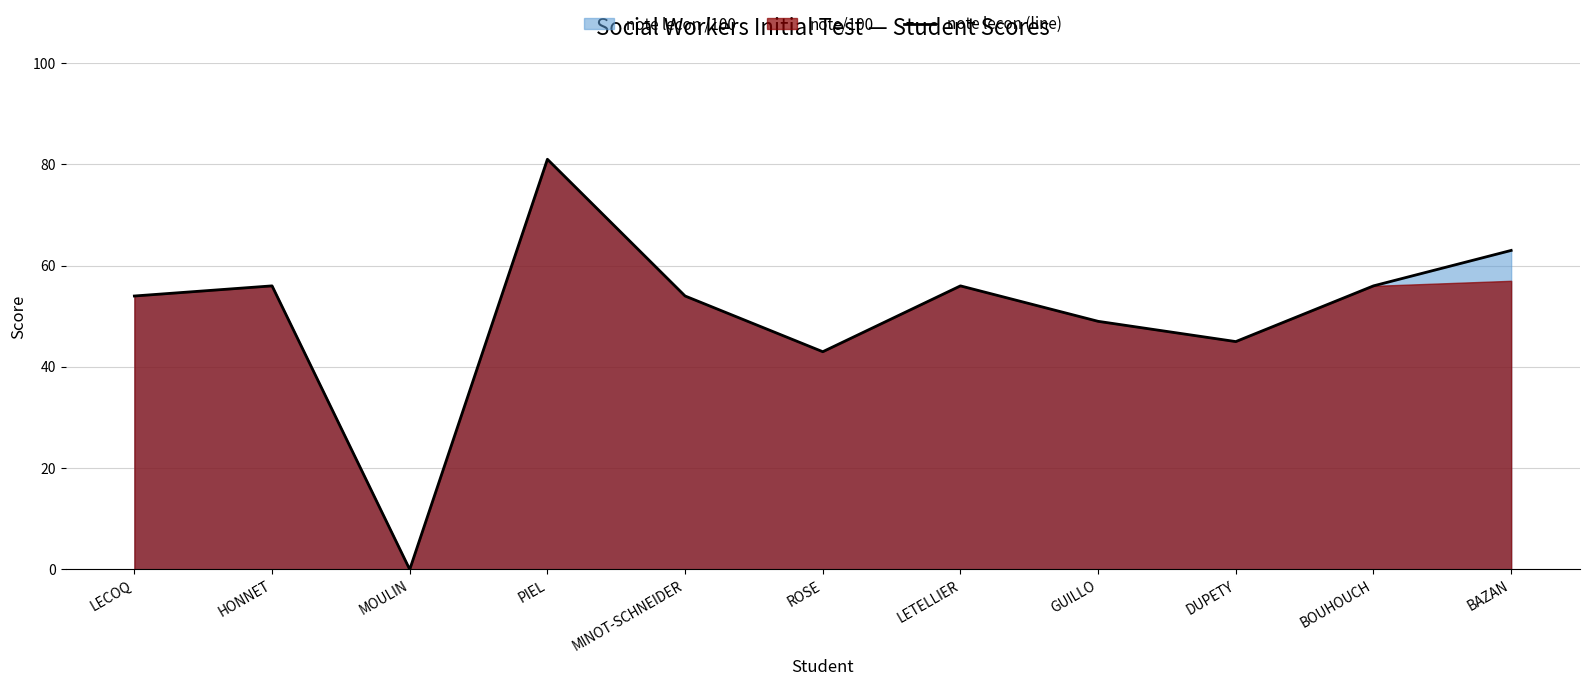

How many positive values are there?

10